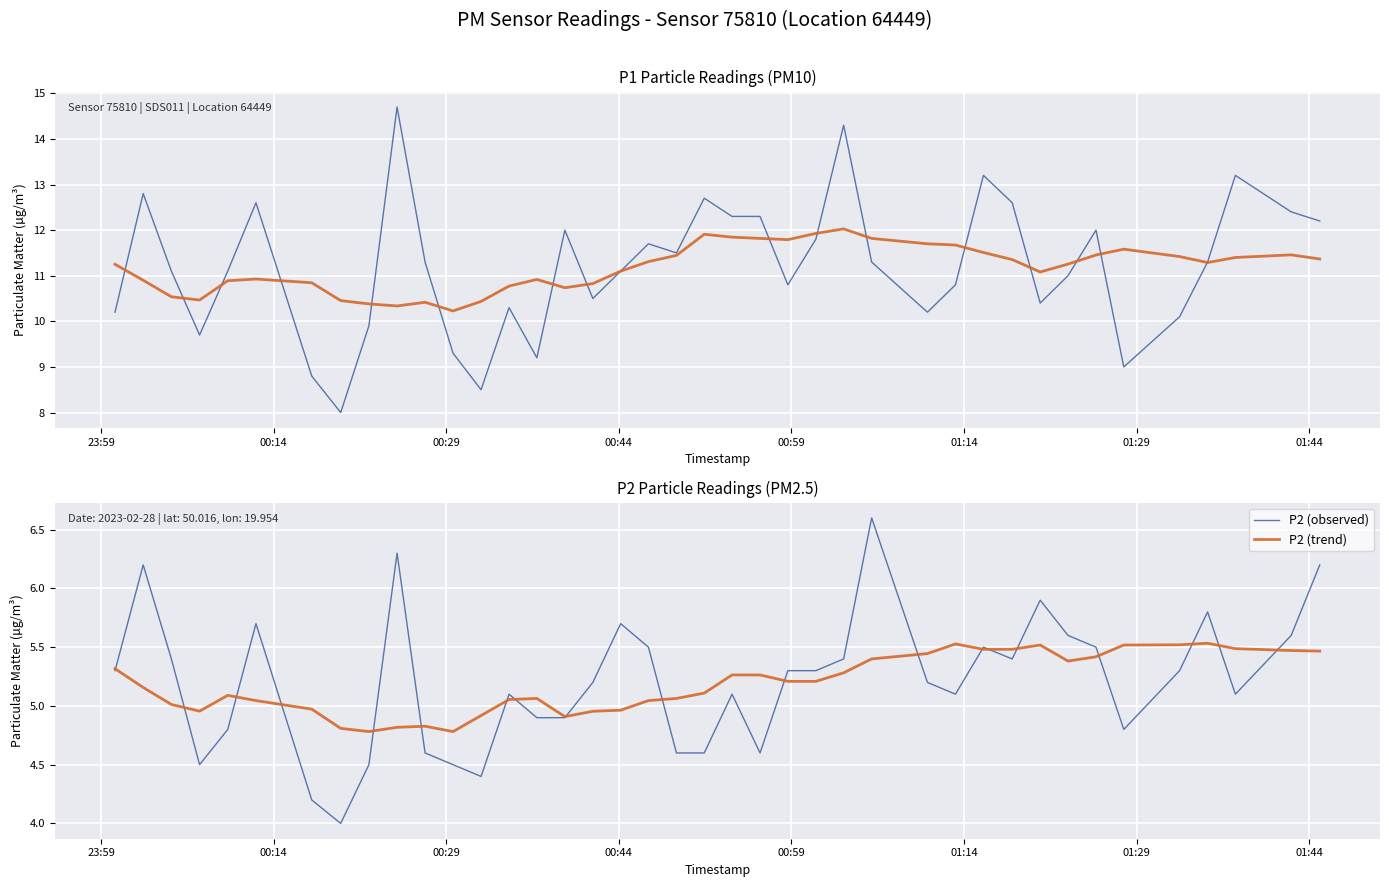

Is it true that P1 (observed) equals 7.1 at 39?

False